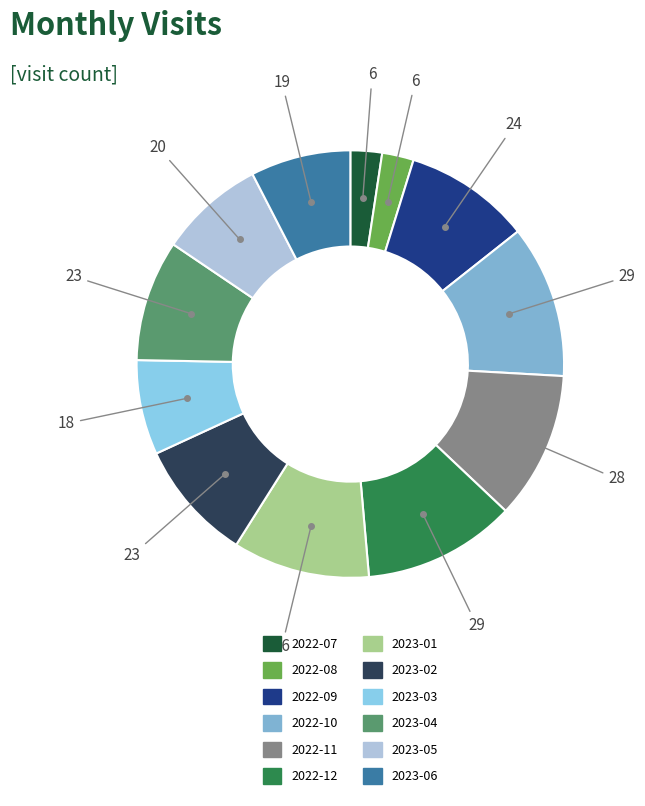

Count the number of slices in the pie.

12